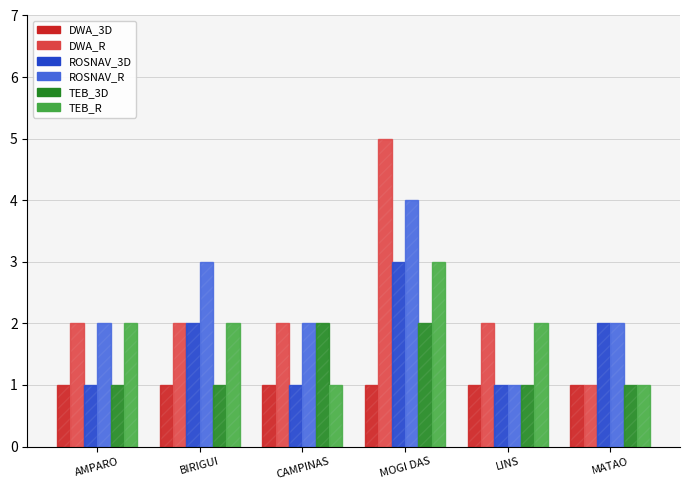

Count the TEB_3D values in the range 1 to 2.

6